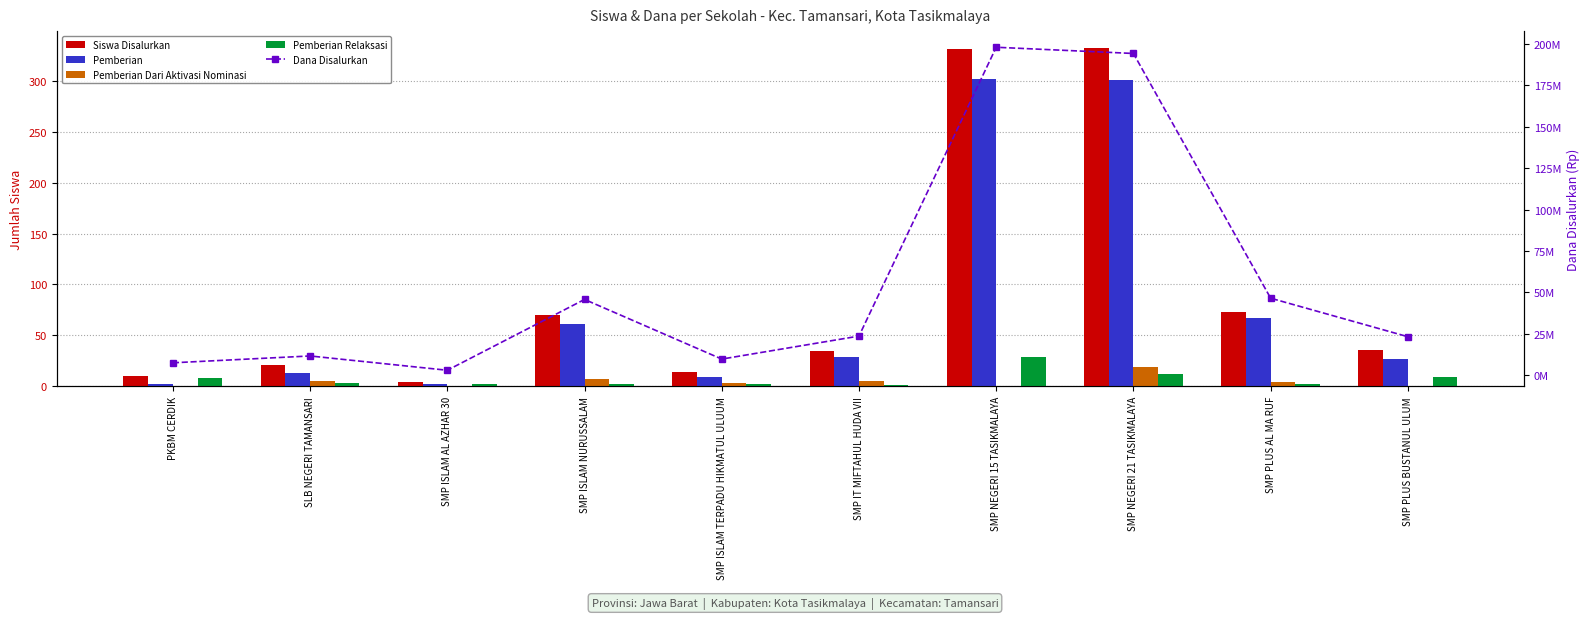

What is the label of the 2nd bar from the left?

SLB NEGERI TAMANSARI